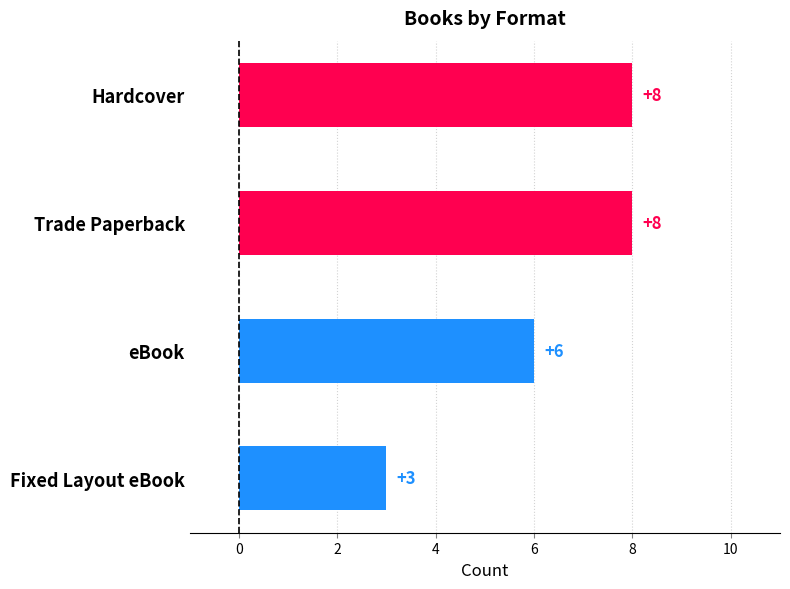

The value at Trade Paperback is 8. True or false?

True